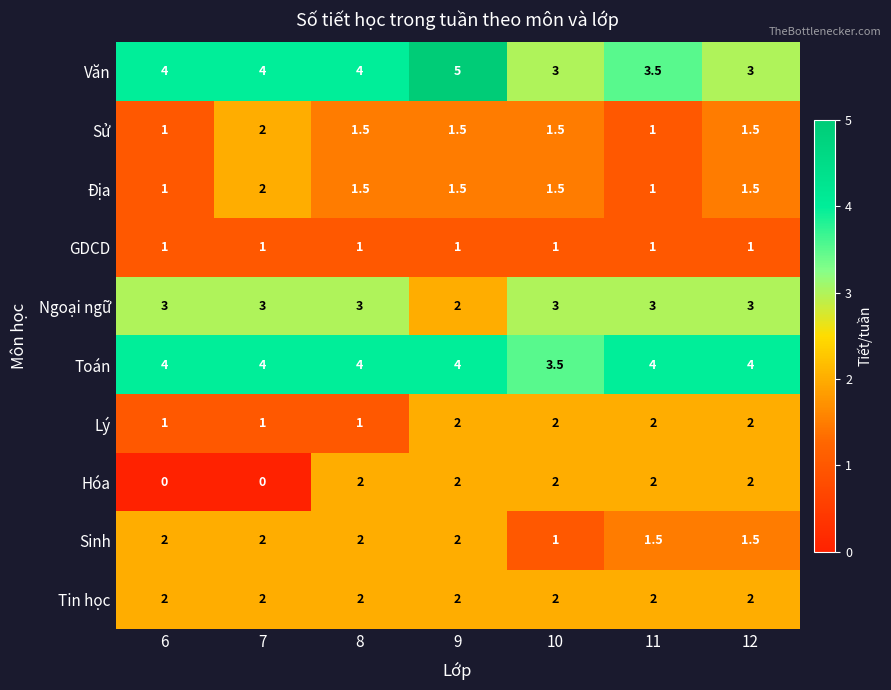

What is the average value of the Hóa series?

1.4